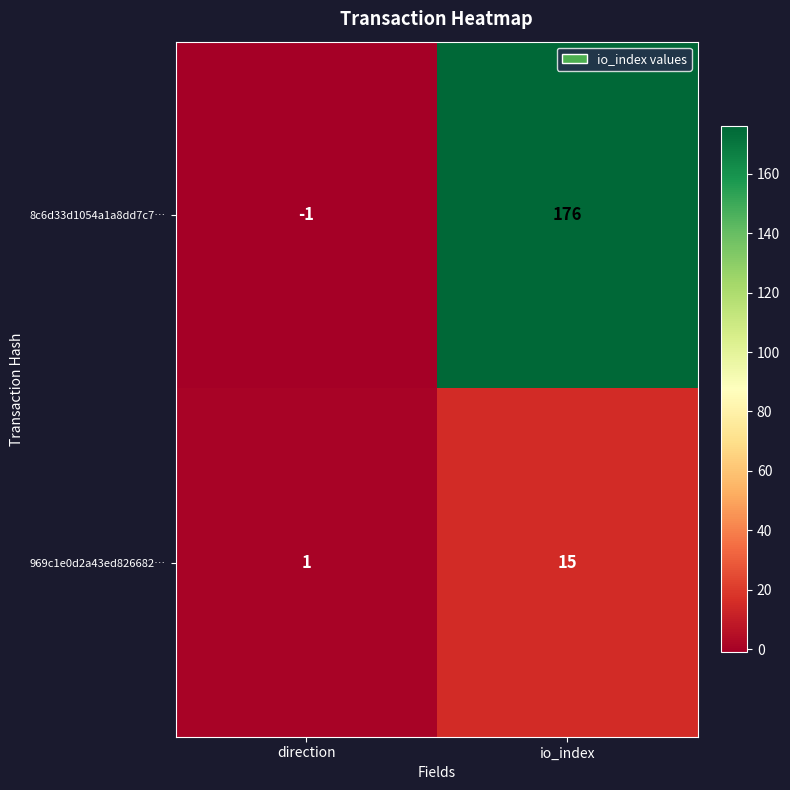

List the series in order of their peak value, lowest first.

969c1e0d2a43ed826682…, 8c6d33d1054a1a8dd7c7…